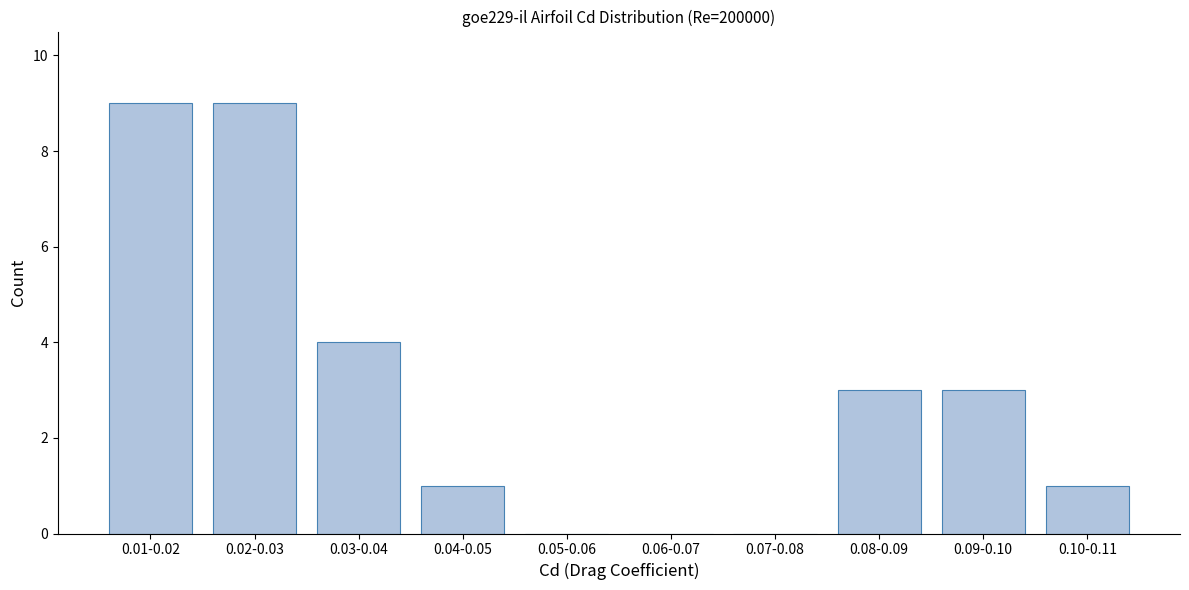

Reading right to left, list all the values displayed in this chart.

0.10-0.11=1	0.09-0.10=3	0.08-0.09=3	0.07-0.08=0	0.06-0.07=0	0.05-0.06=0	0.04-0.05=1	0.03-0.04=4	0.02-0.03=9	0.01-0.02=9